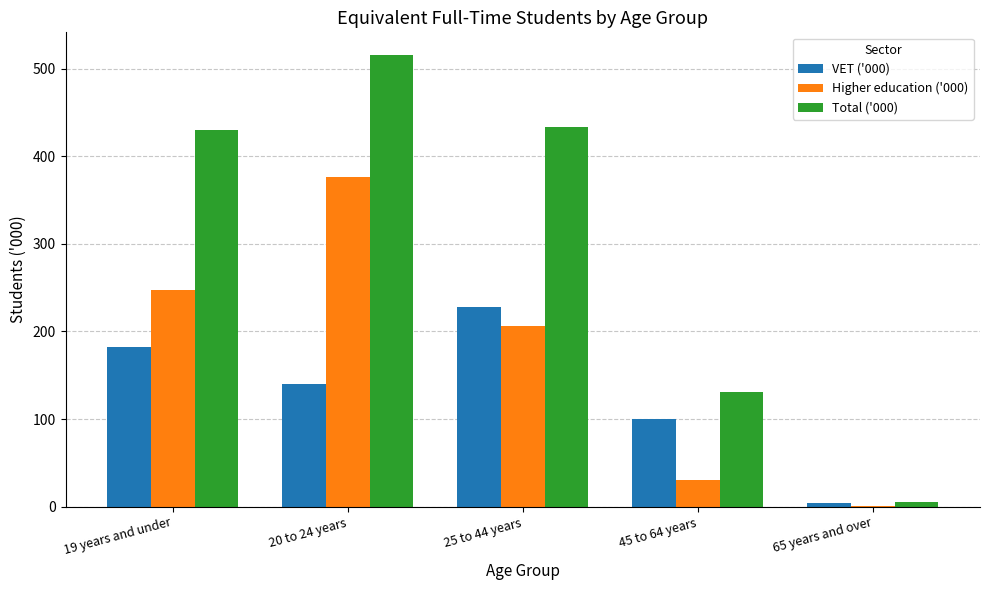

Which series has the largest range (max minus min)?

Total ('000)